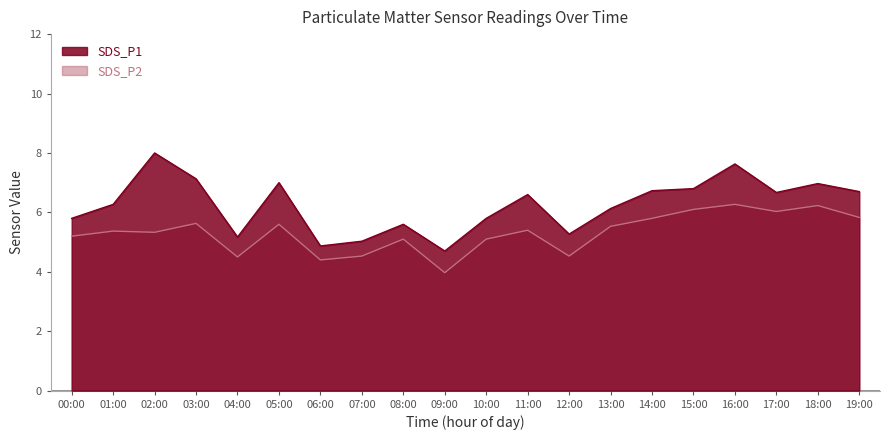

The value of SDS_P2 at 09:00 is 1.4. True or false?

False